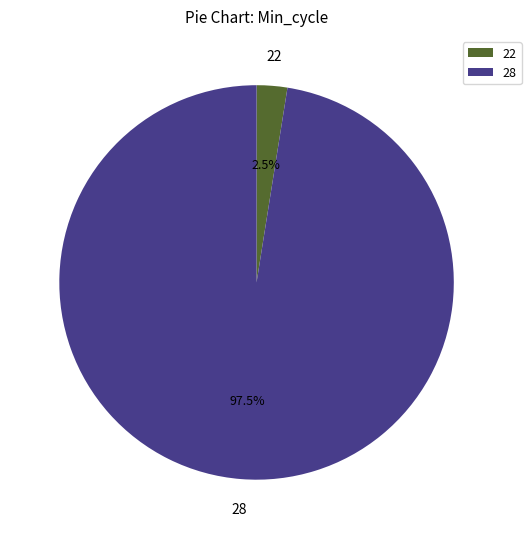

Rank the categories by value from highest to lowest.

28, 22